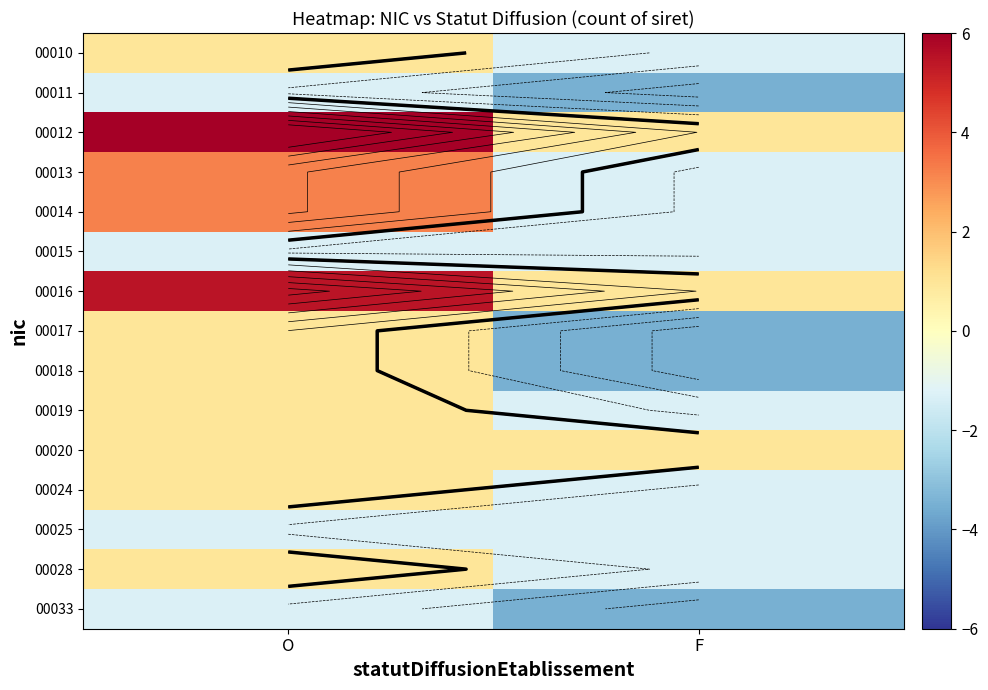

What is the total value across all series at F?

-21.3